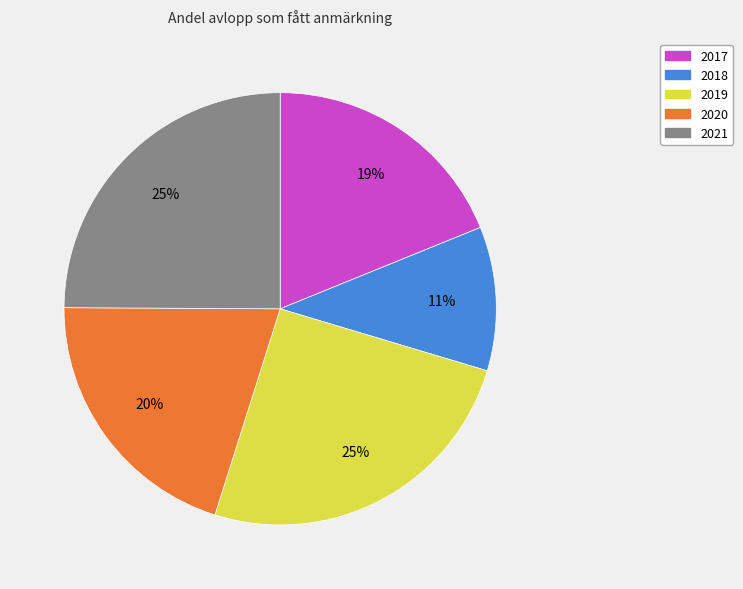

How many slices are in this pie chart?

5